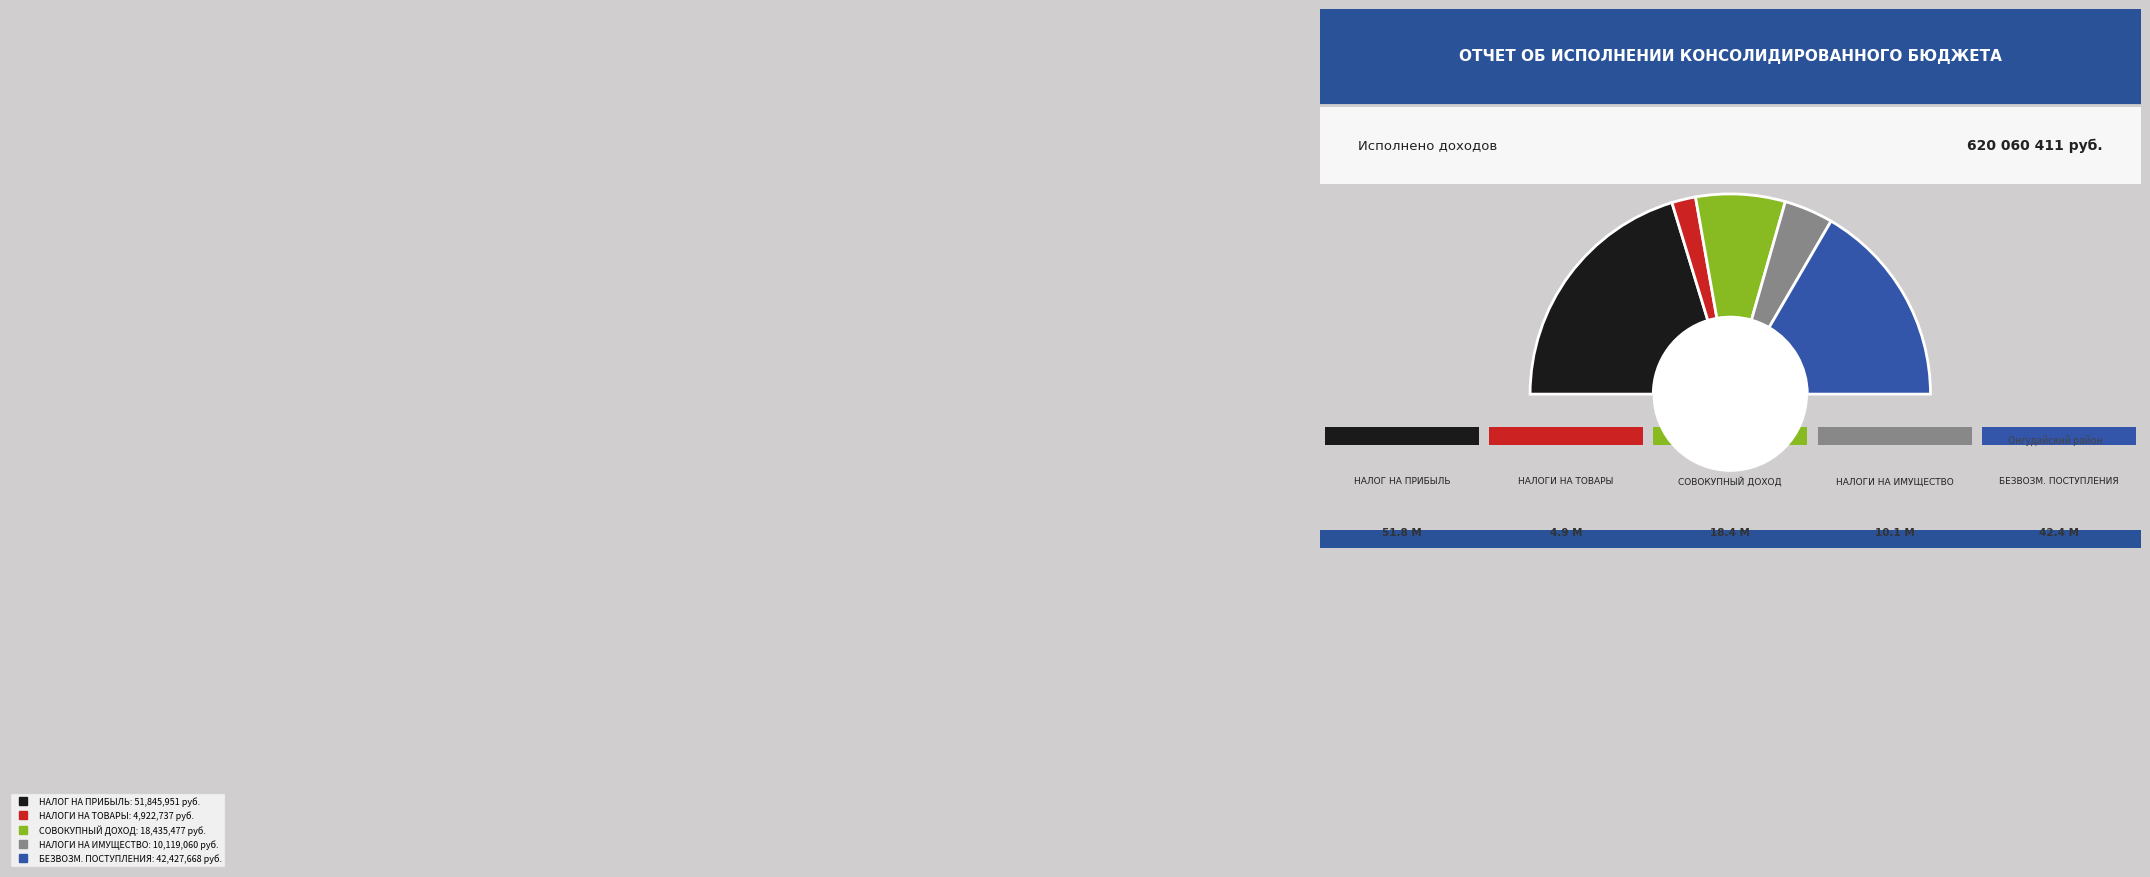

To the nearest percent, what is the difference between the largest and smallest slice percentages?

37%